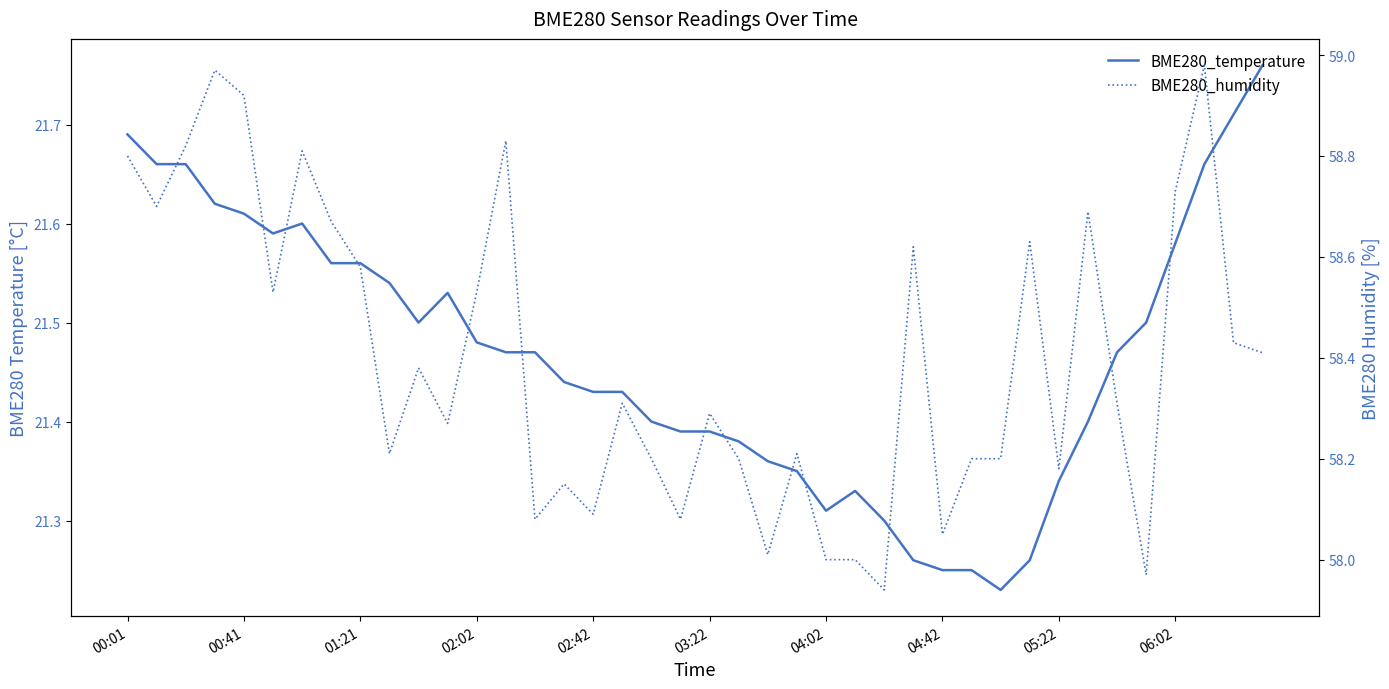

What is the difference between the maximum and minimum values in the BME280_humidity series?

1.0